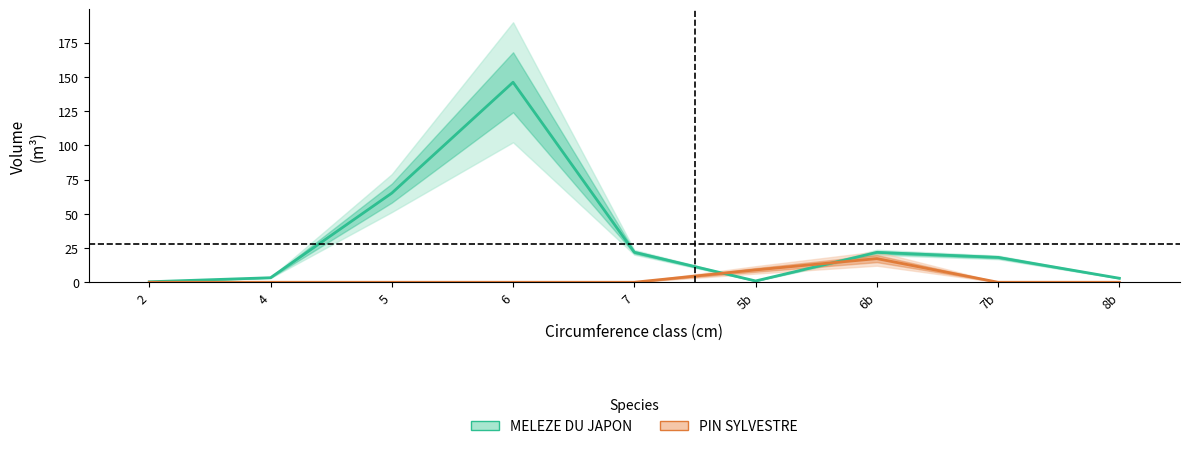

What is the value of the PIN SYLVESTRE point at the 6th from the left?

9.0